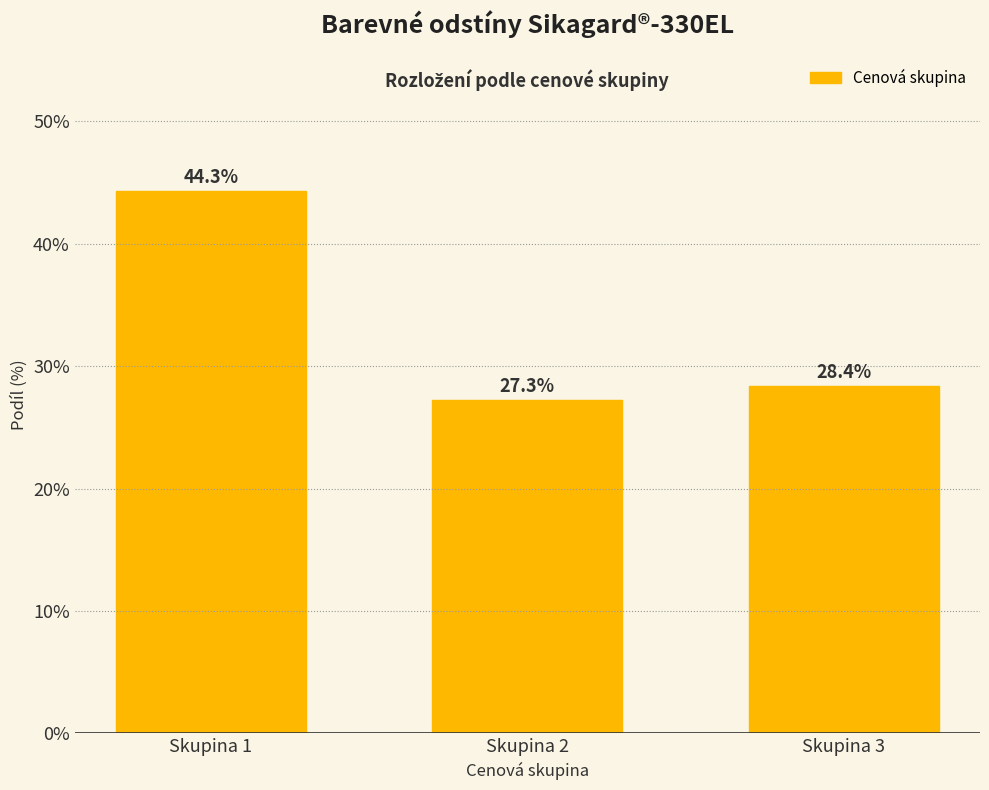

Reading left to right, transcribe all the data shown in this chart.

44.3	27.3	28.4